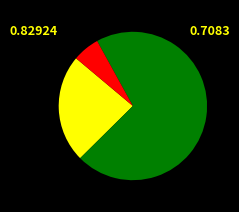

Is there any slice that represents more than half of the pie?

Yes